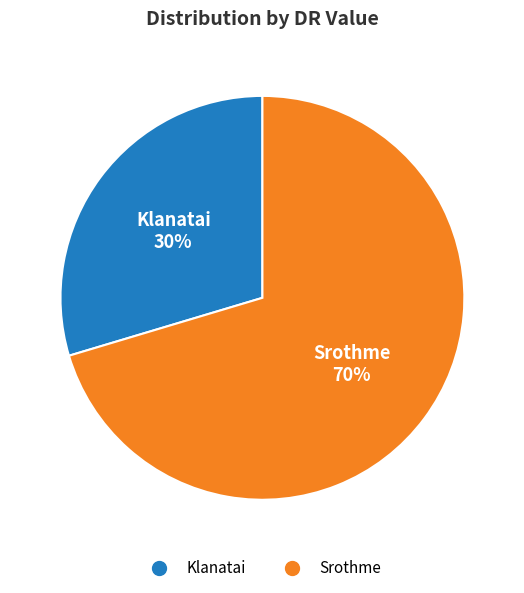

Which has a higher value, Klanatai or Srothme?

Srothme